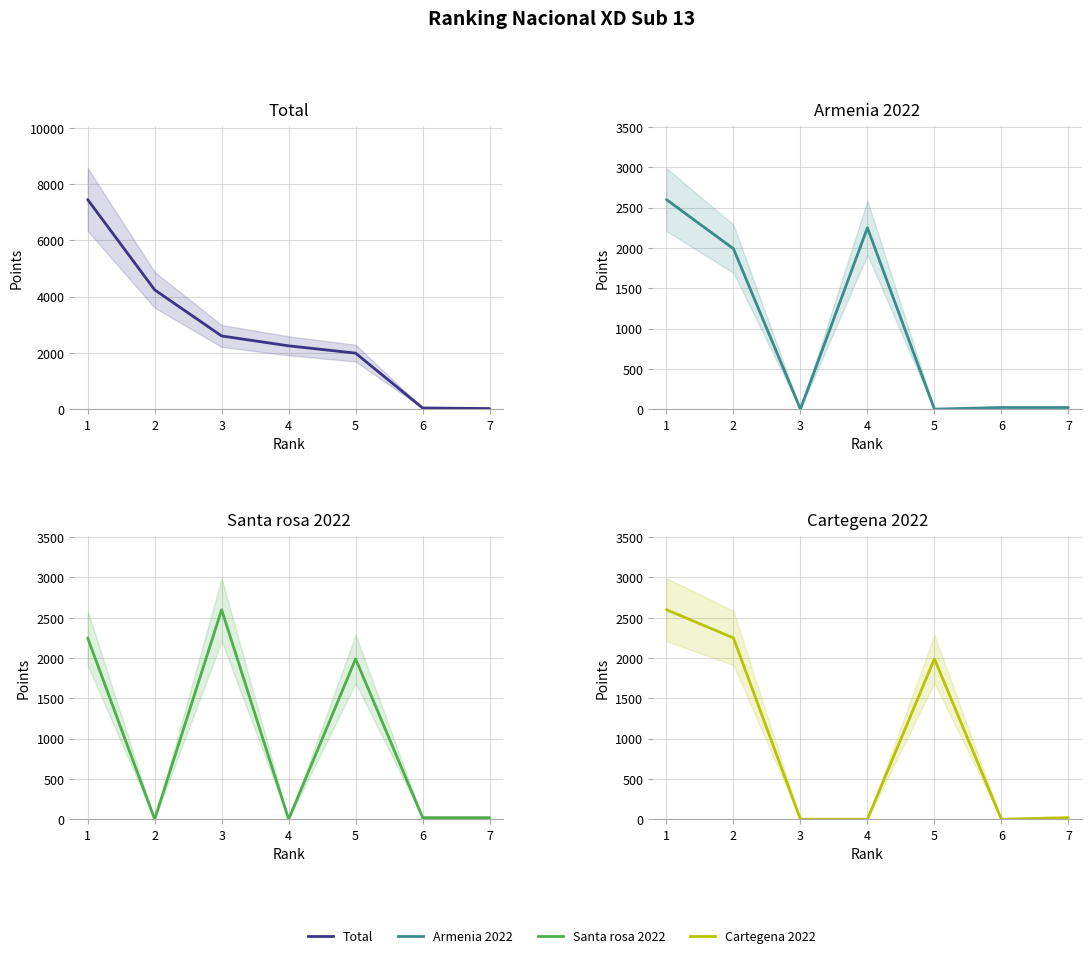

Between 2 and 6, which is larger?

2